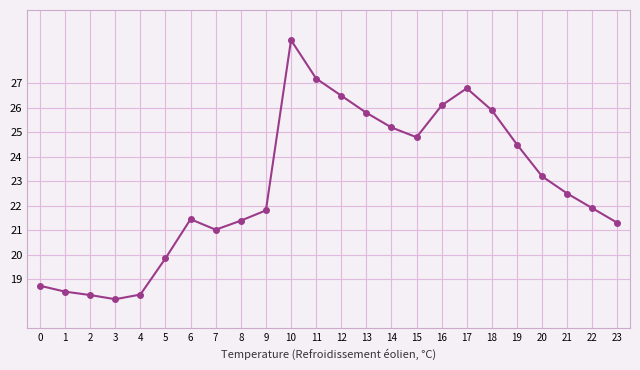

What is the ratio of the value at 16 to the value at 6?

1.2